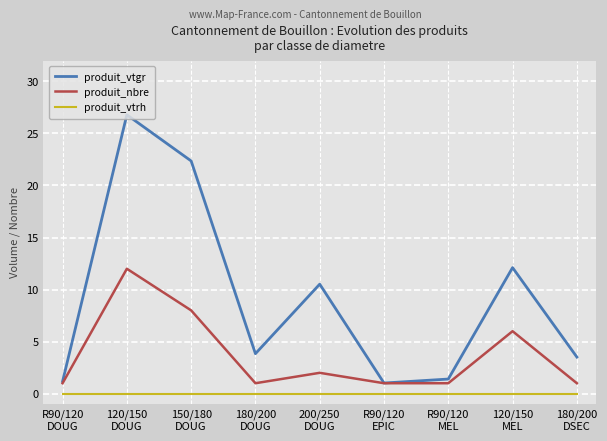

Which series has the largest range (max minus min)?

produit_vtgr